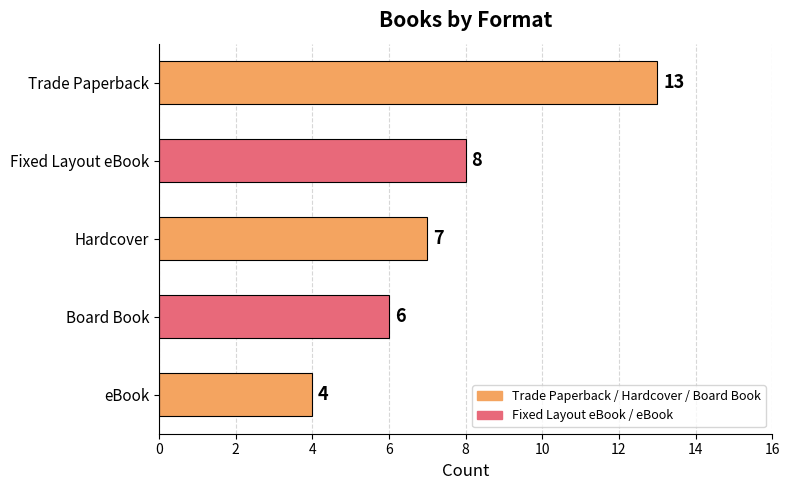

Are the bars grouped side by side (vs. stacked)?

No